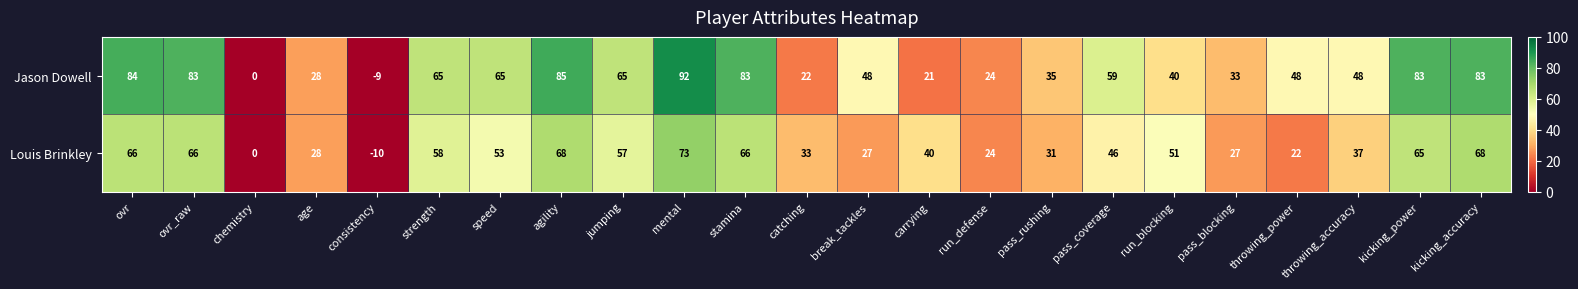

What is the difference between the second highest and minimum values in the Louis Brinkley series?

78